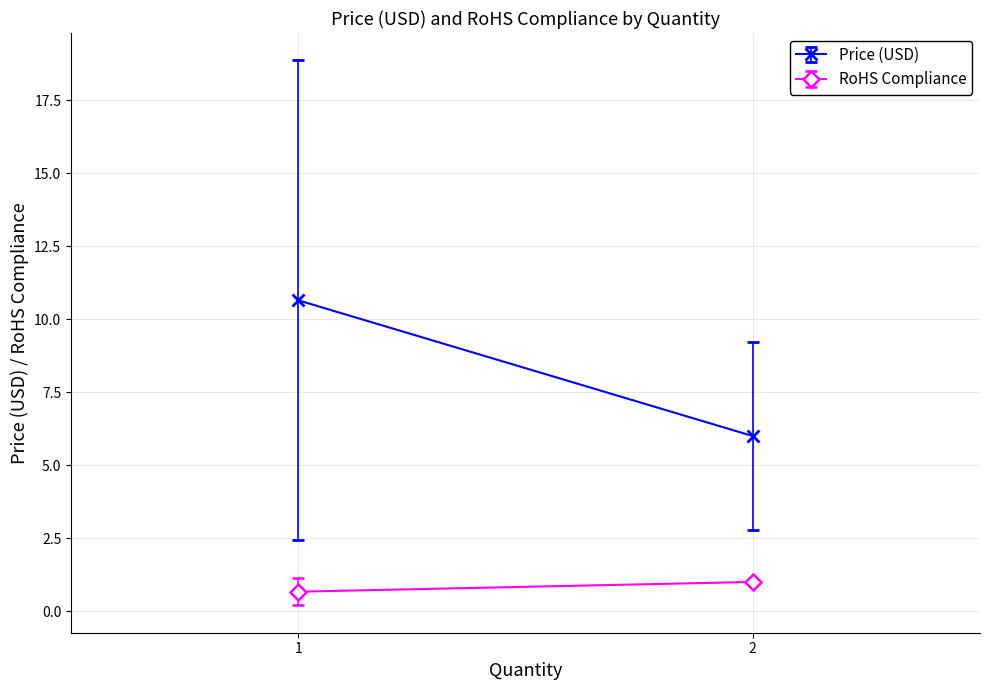

True or false: RoHS Compliance and Price (USD) intersect in this chart.

False